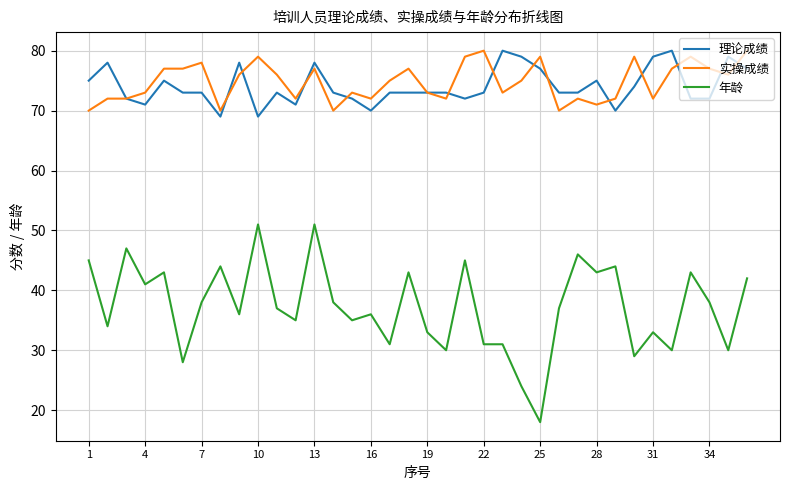

What is the maximum value shown in the chart?

80